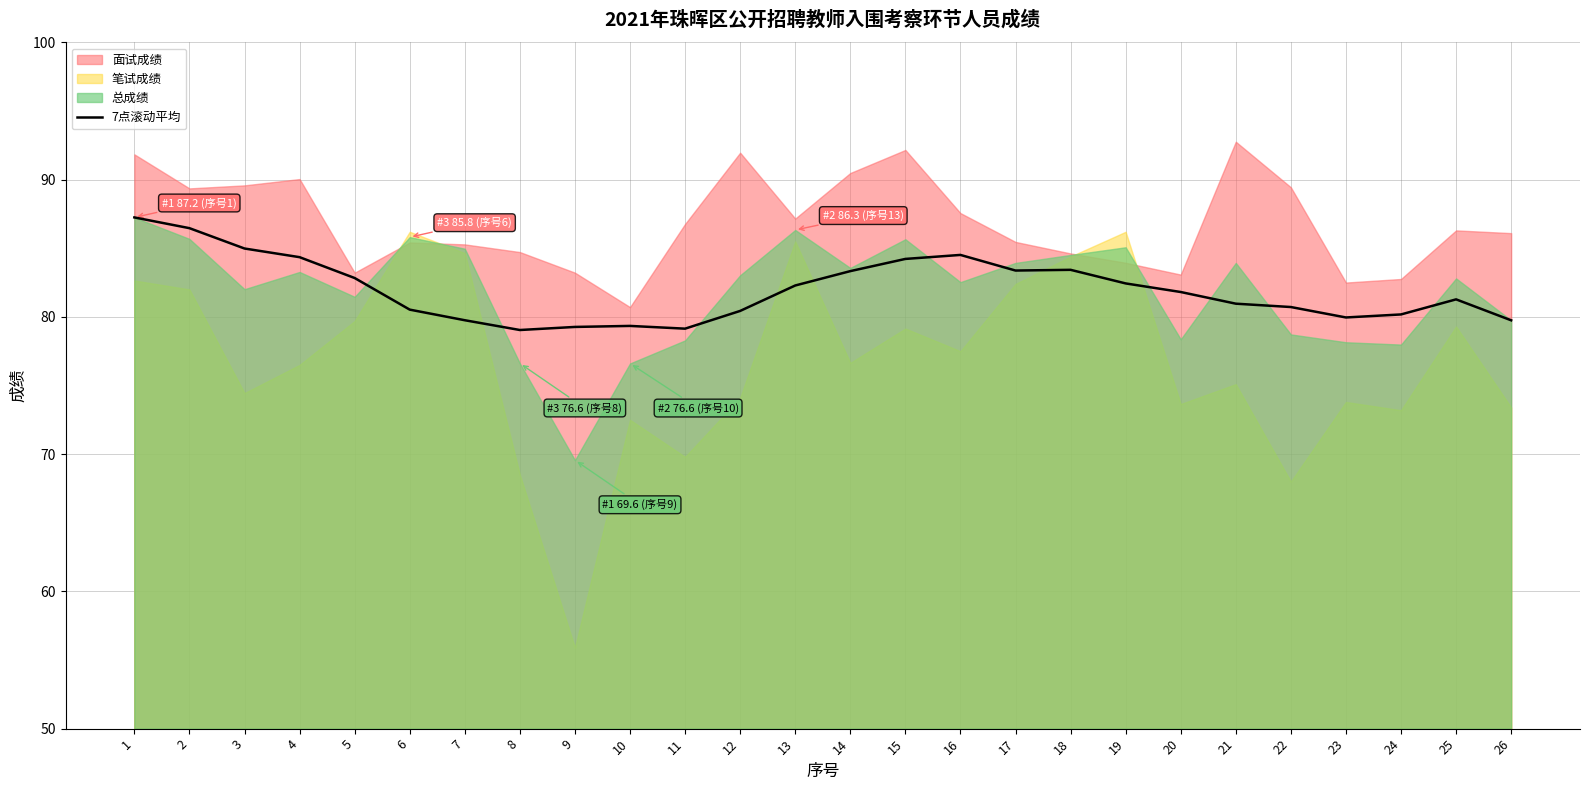

What is the sum of all values?

2131.6